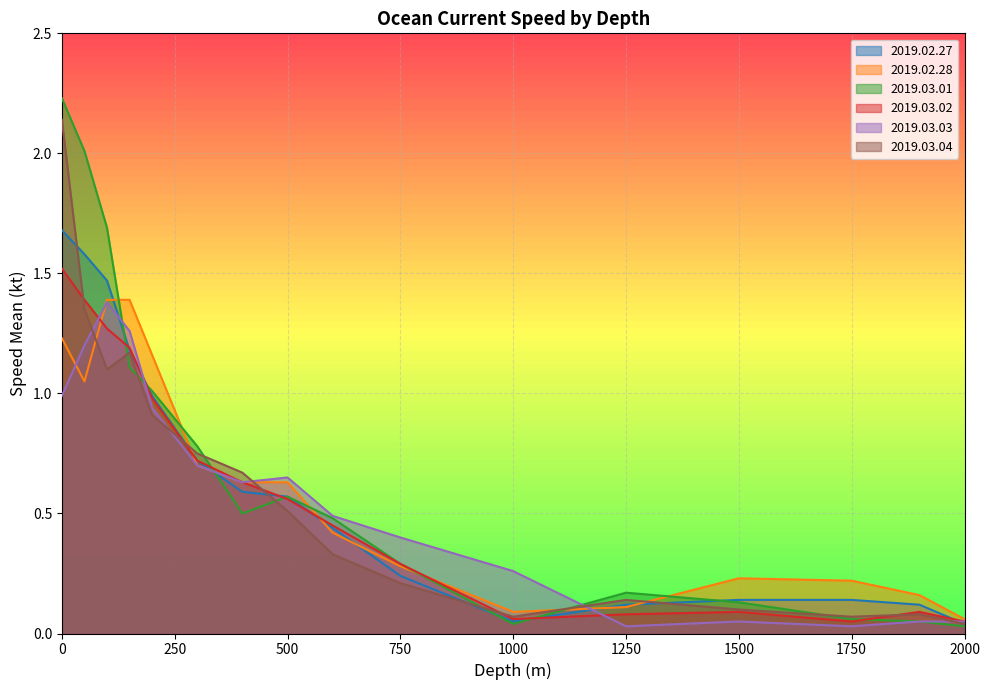

What is the spread (max minus min) of values at 0?

1.2